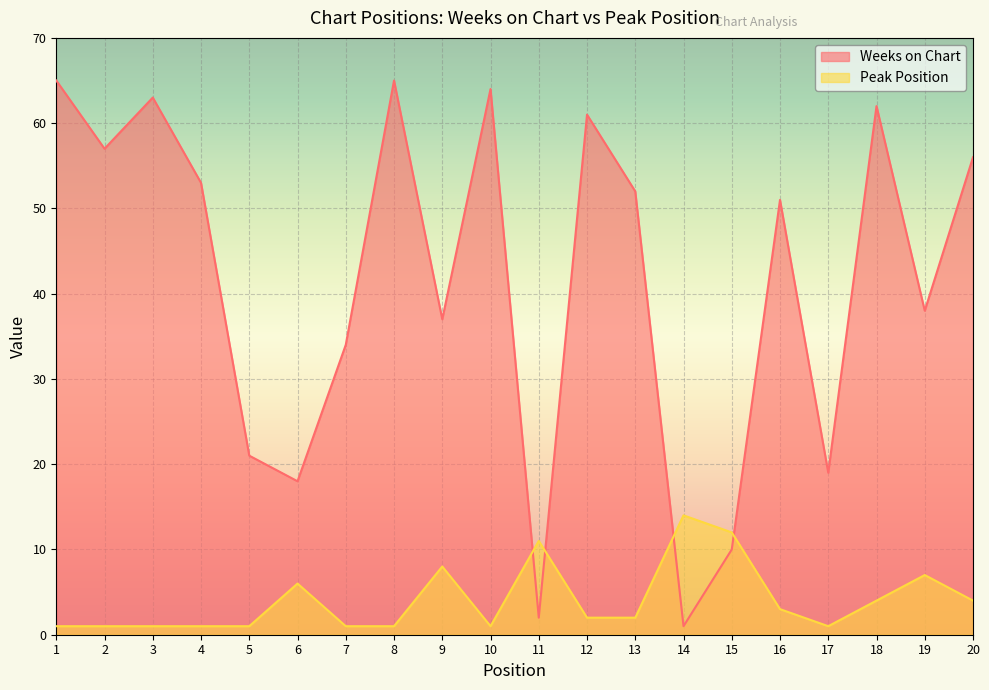

True or false: Weeks on Chart has more than 2 interior local peaks.

True